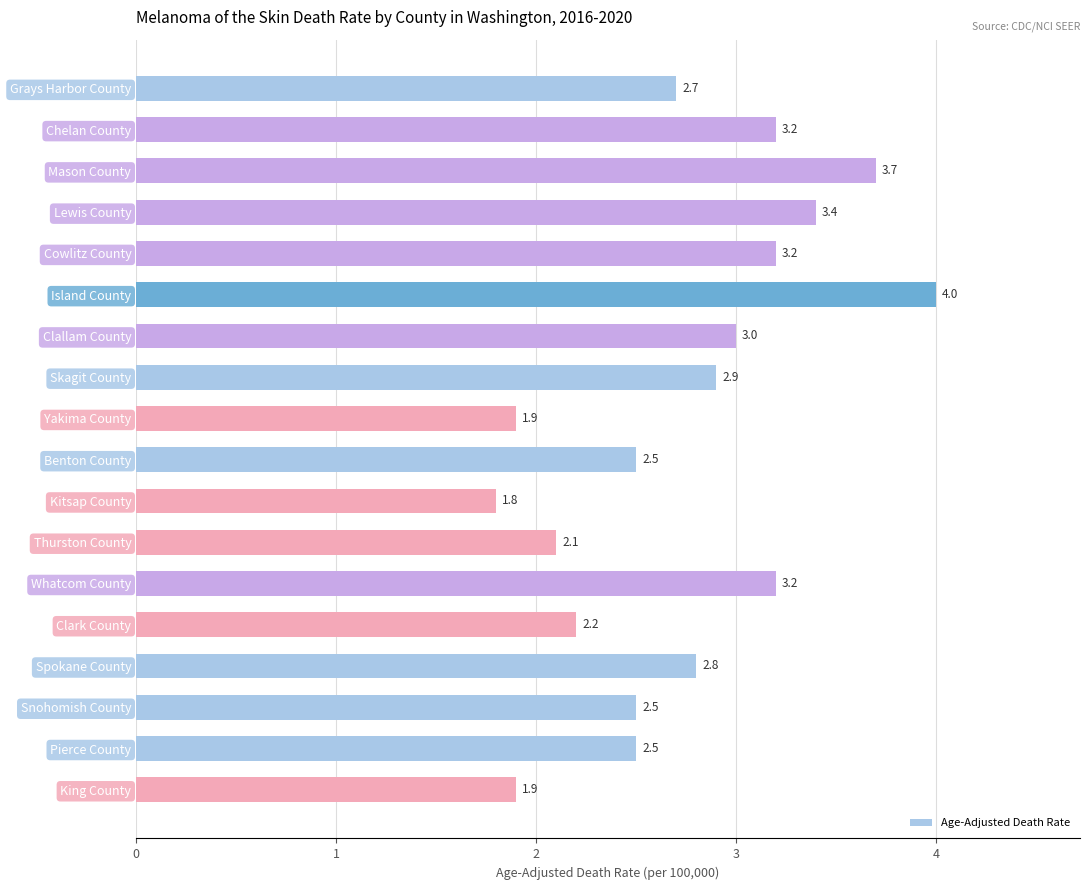

What is the approximate value at Yakima County?

1.9